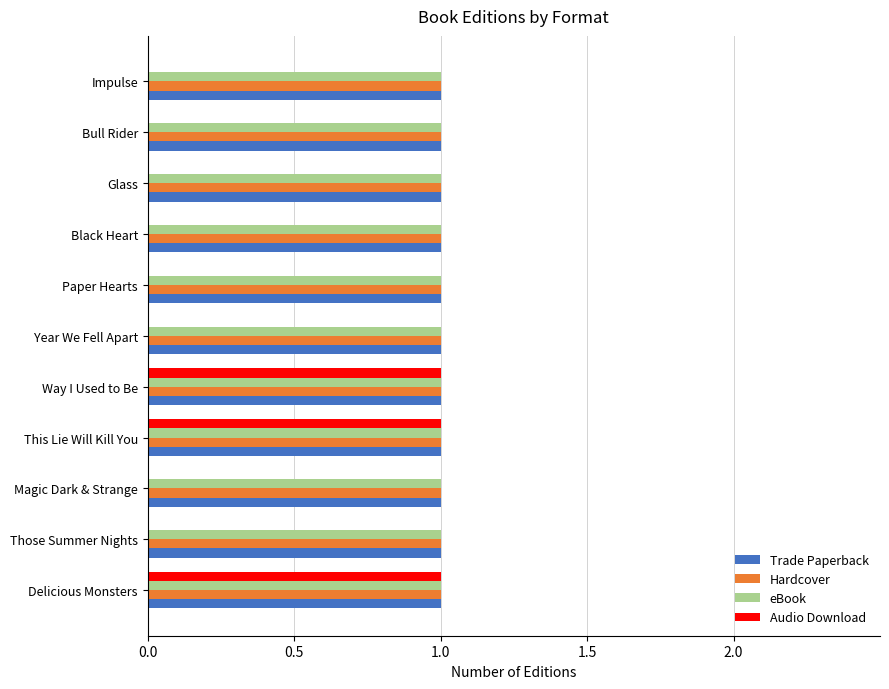

What is the total value across all series at Those Summer Nights?

3